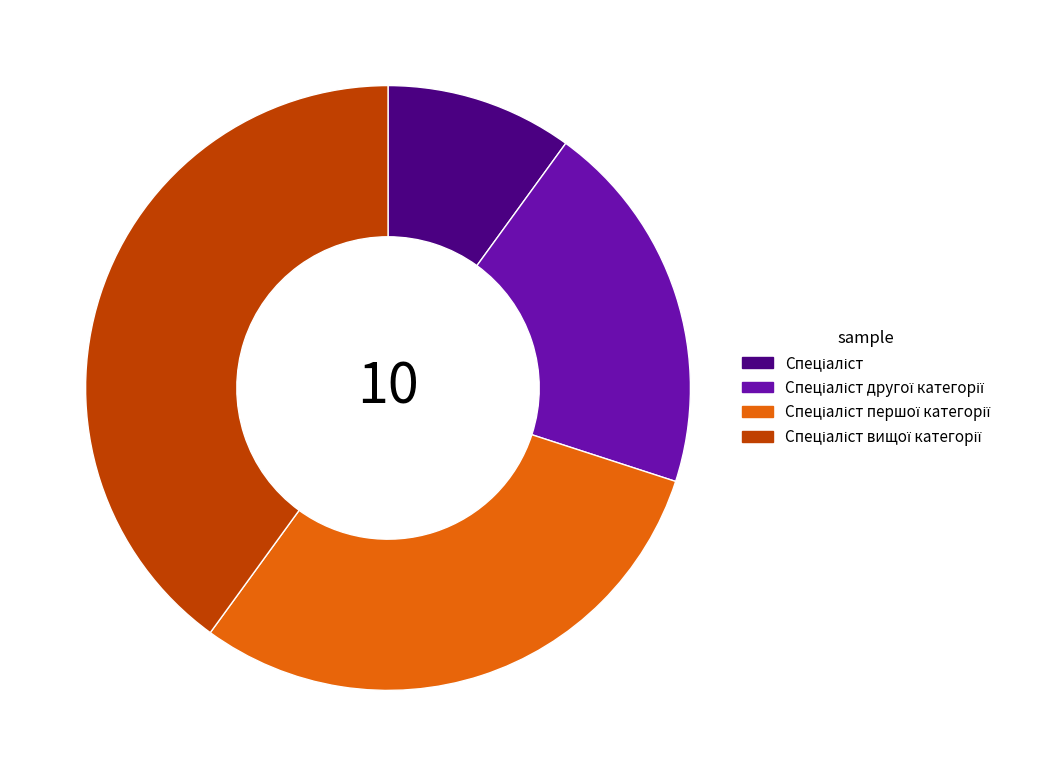

Is there any slice that represents more than half of the pie?

No